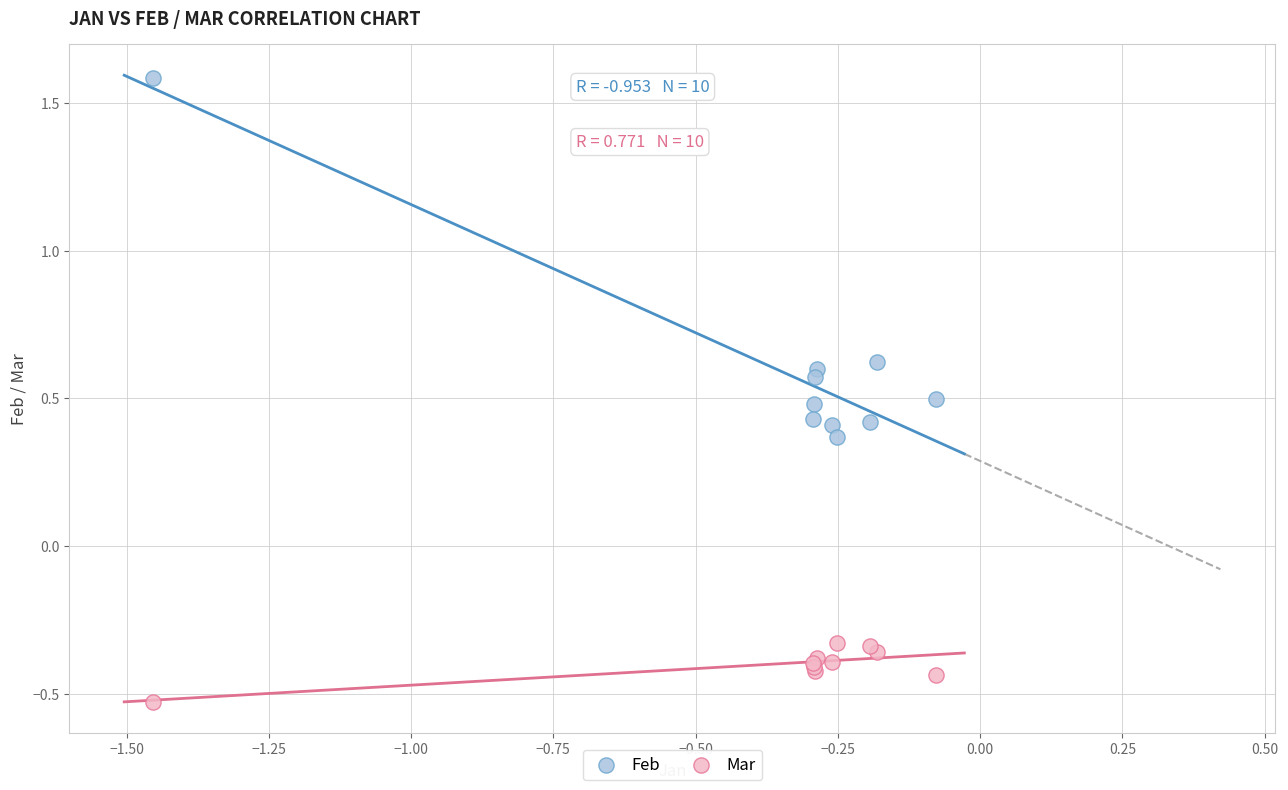

What are all the series names shown in the legend?

Feb, Mar